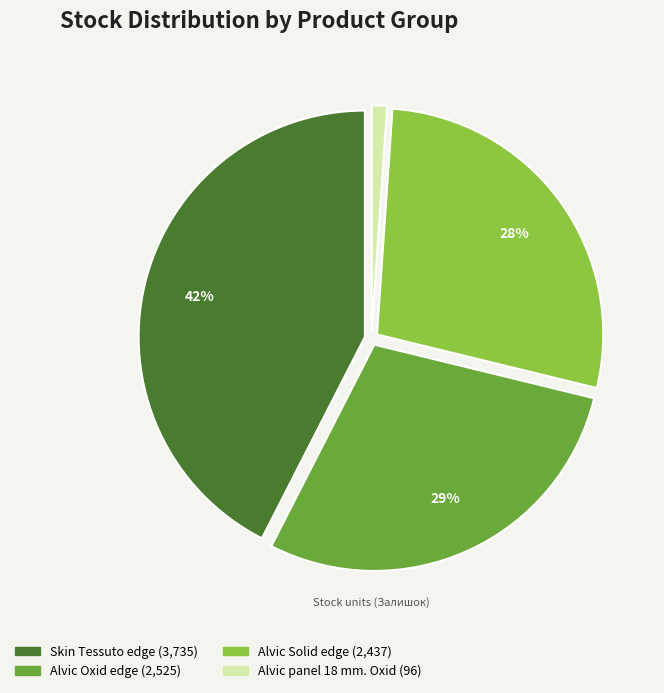

Is there any slice that represents more than half of the pie?

No